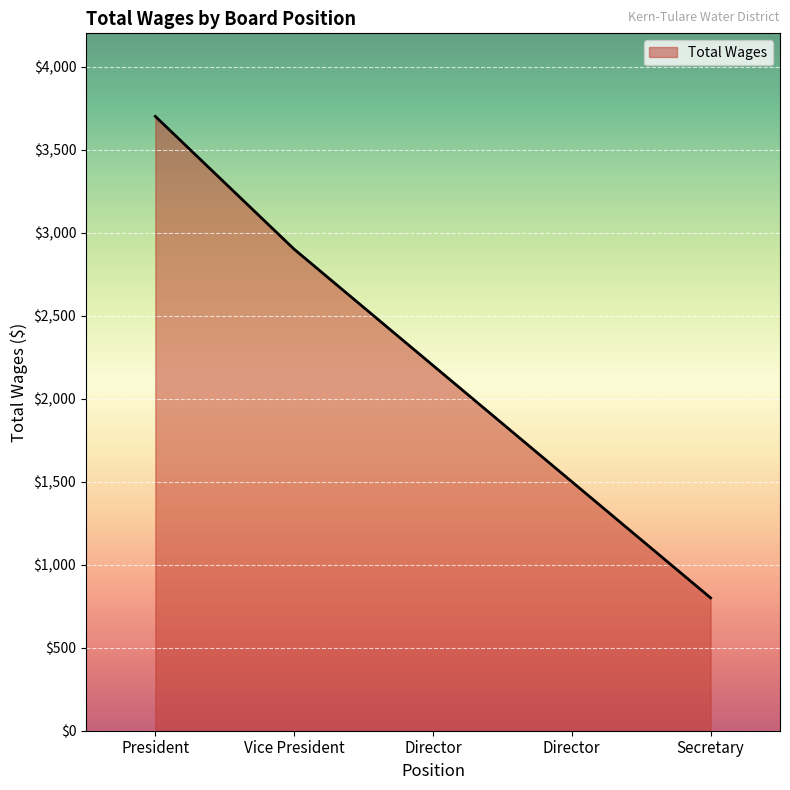

What is the maximum value shown in the chart?

3700